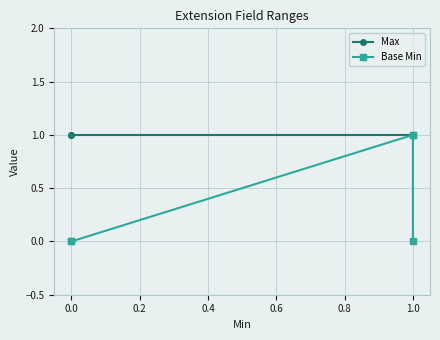

True or false: Max and Base Min intersect in this chart.

False